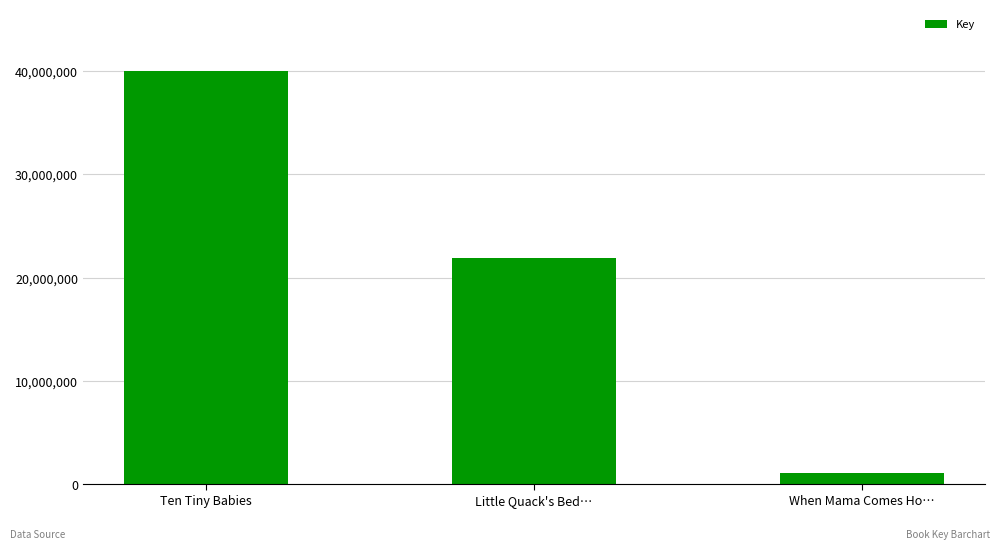

Reading left to right, list all the values displayed in this chart.

Ten Tiny Babies=39989586	Little Quack's Bed…=21865794	When Mama Comes Ho…=1053577